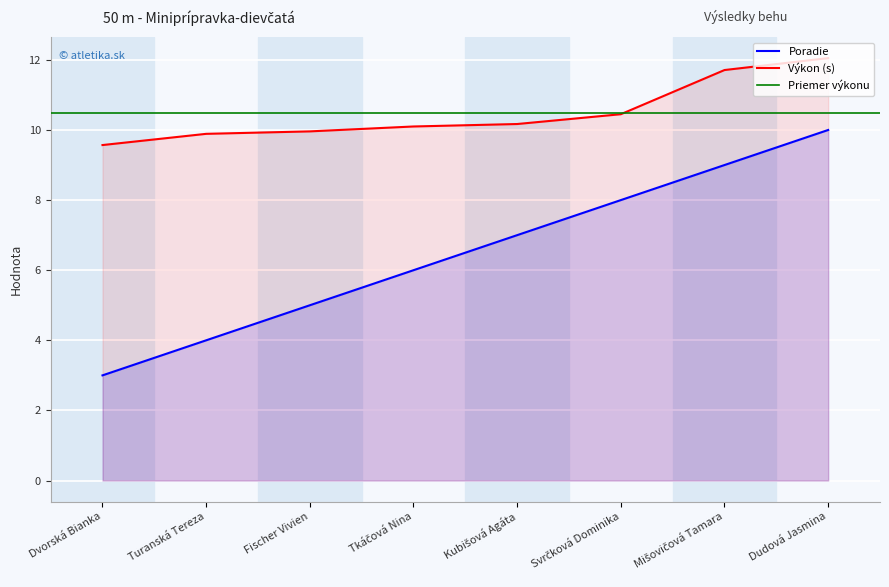

True or false: Poradie and Výkon cross at least once.

False